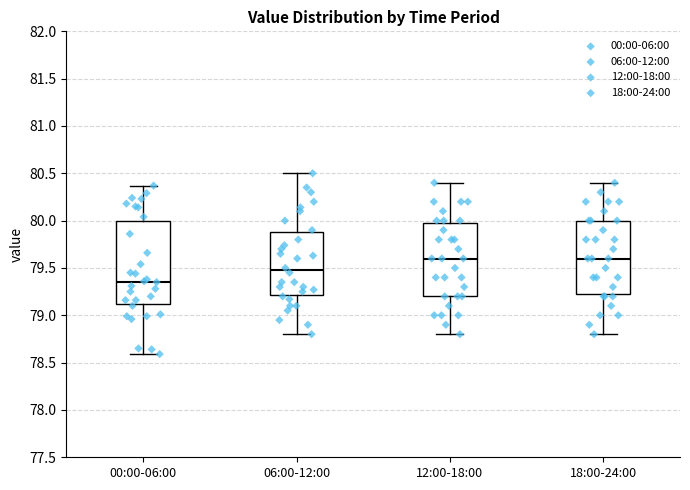

Comparing the boxes themselves (not the whiskers), which one is the tallest?

00:00-06:00